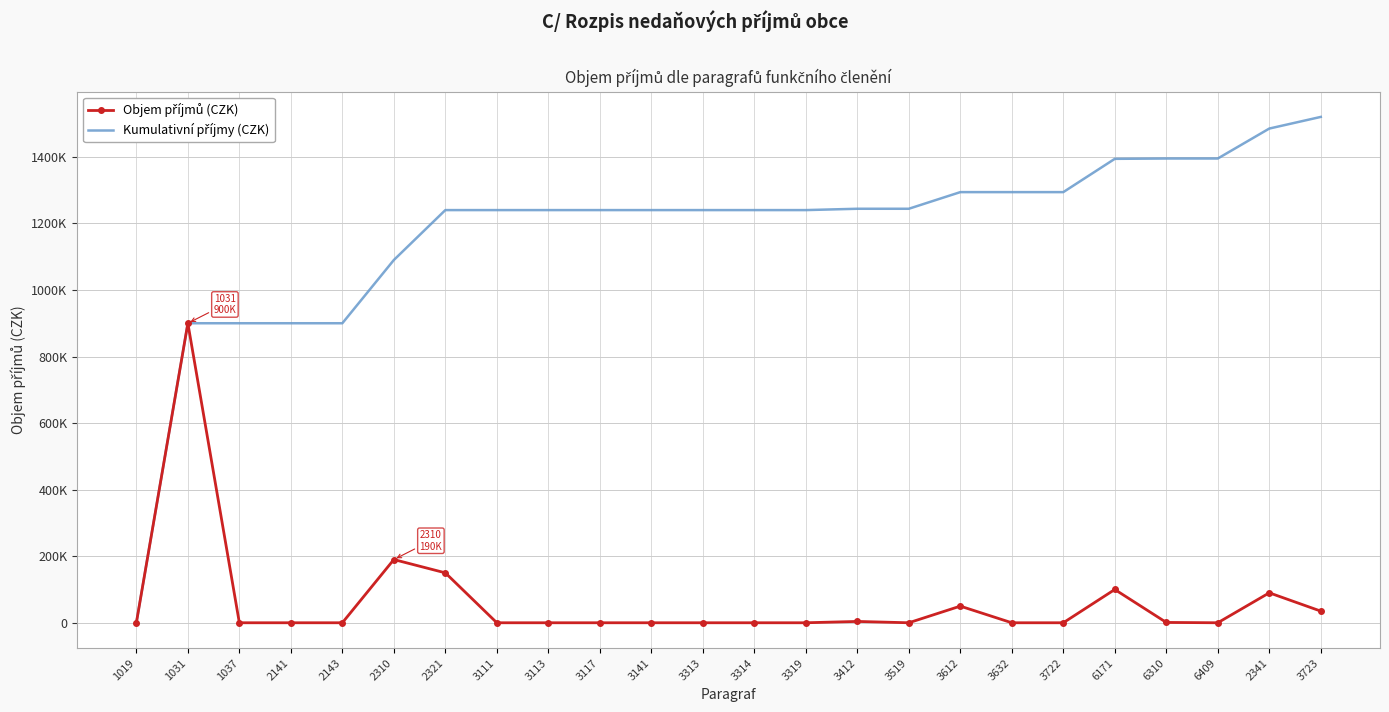

What are all the series names shown in the legend?

Objem příjmů (CZK), Kumulativní příjmy (CZK)